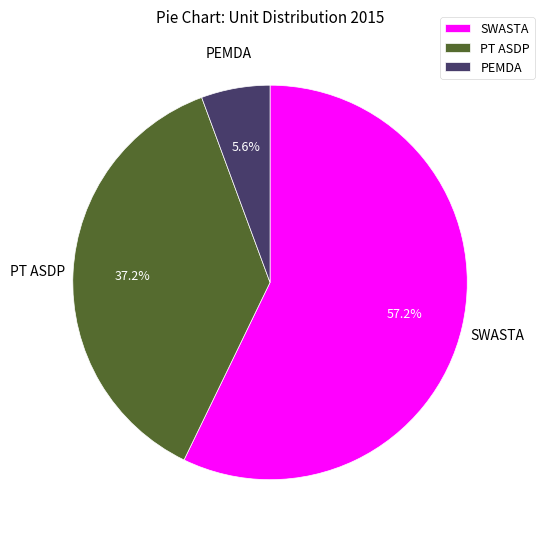

To the nearest percent, what is the difference between the largest and smallest slice percentages?

52%